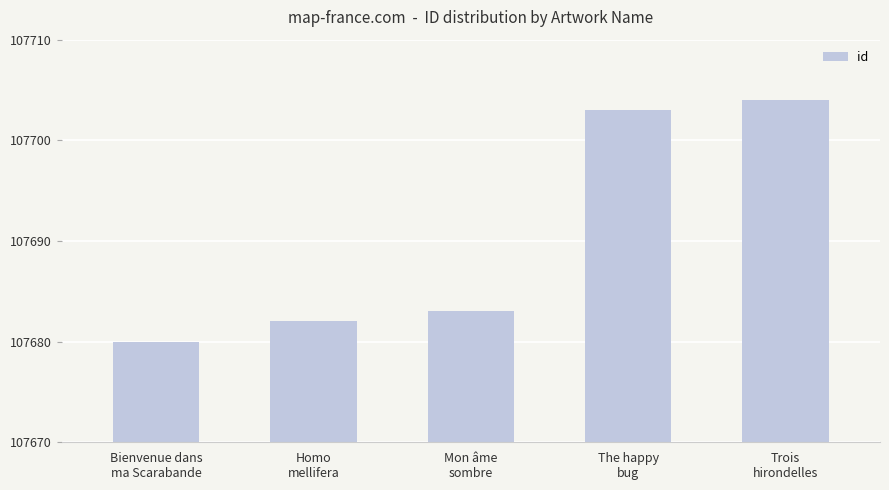

Is it true that the value at Homo
mellifera is 38864?

False